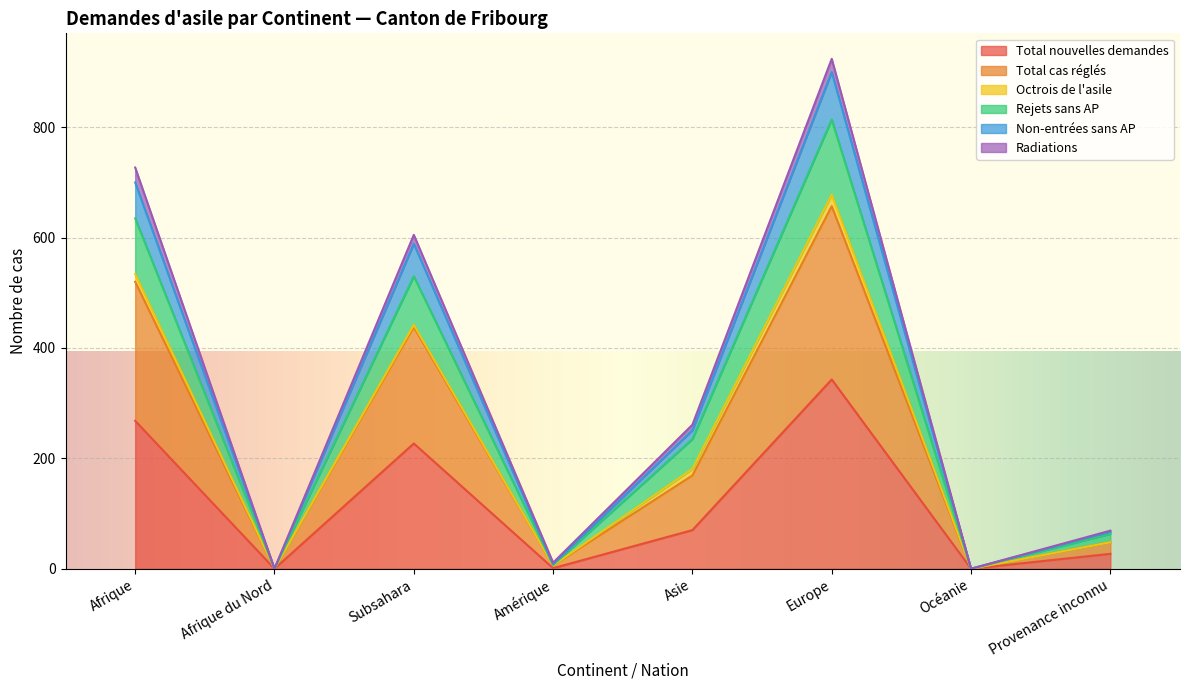

At which label does Total nouvelles demandes reach its peak?

Europe